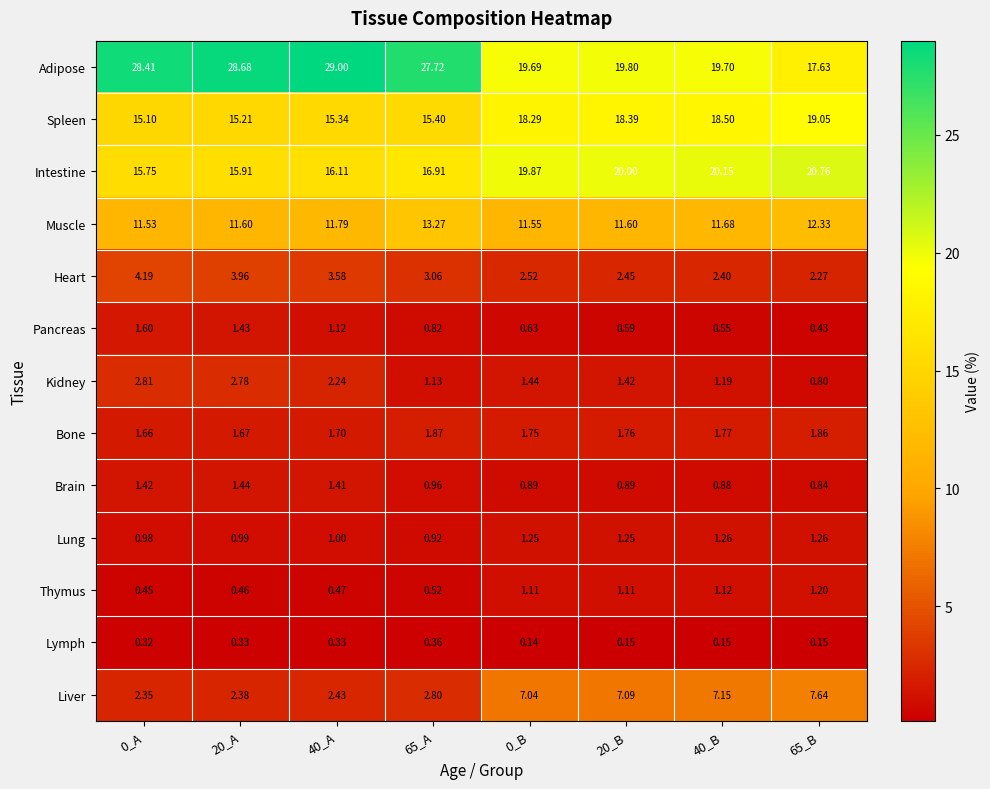

How many distinct data groups are displayed?

13